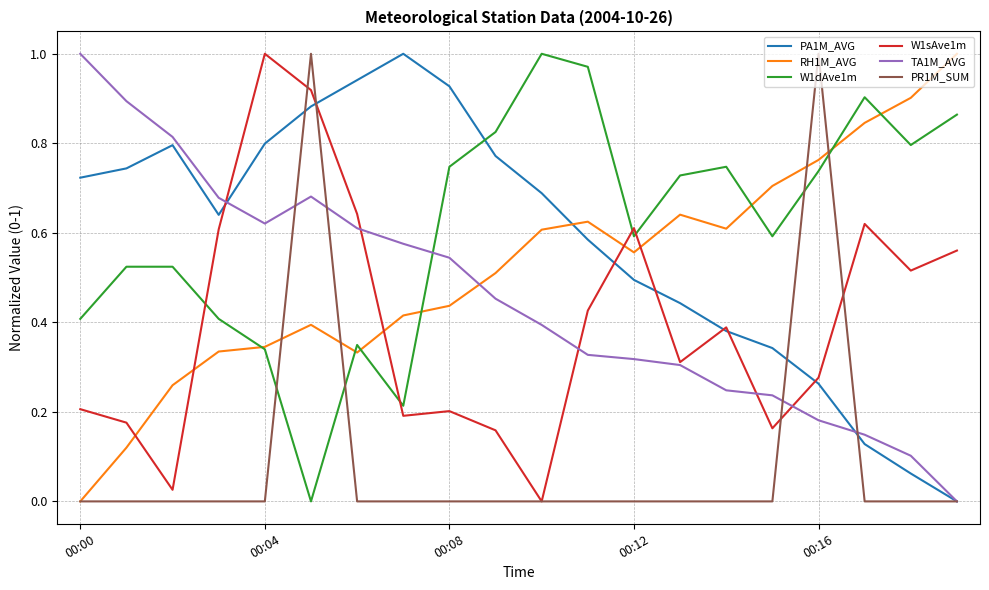

What are all the series names shown in the legend?

PA1M_AVG, RH1M_AVG, W1dAve1m, W1sAve1m, TA1M_AVG, PR1M_SUM